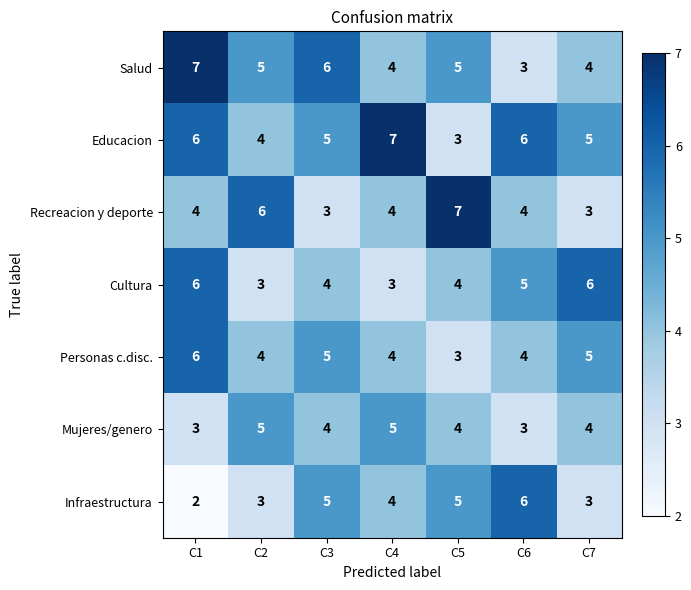

What is the average value of the Cultura series?

4